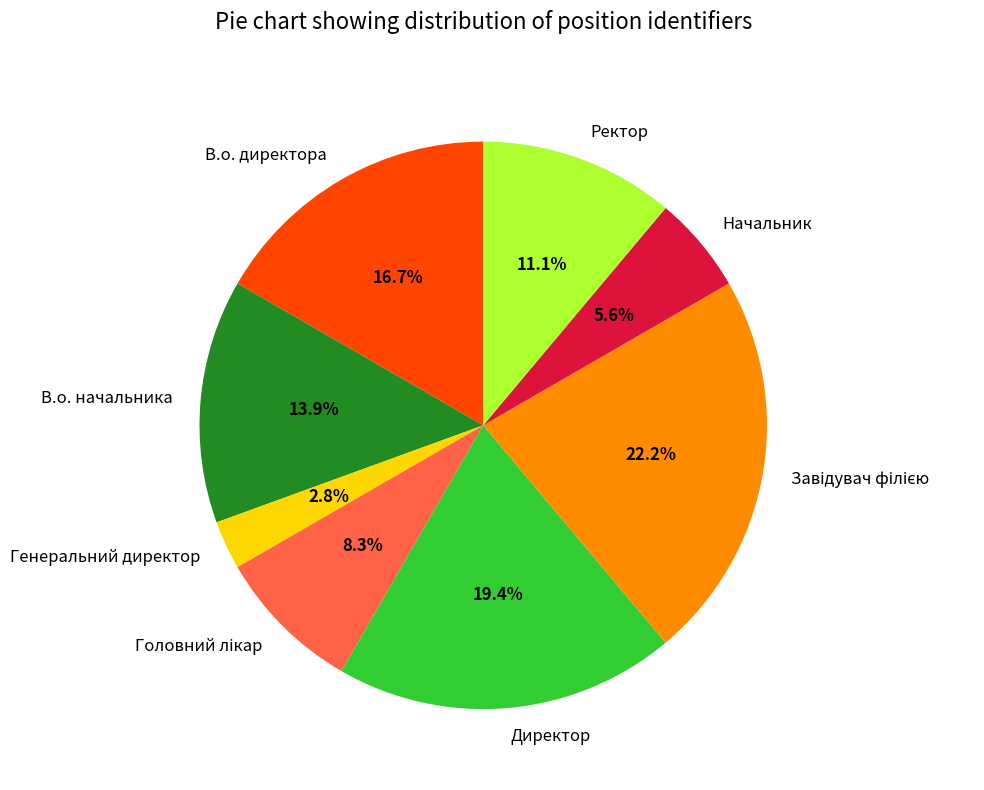

Is the sum of В.о. начальника and Ректор greater than half?

No